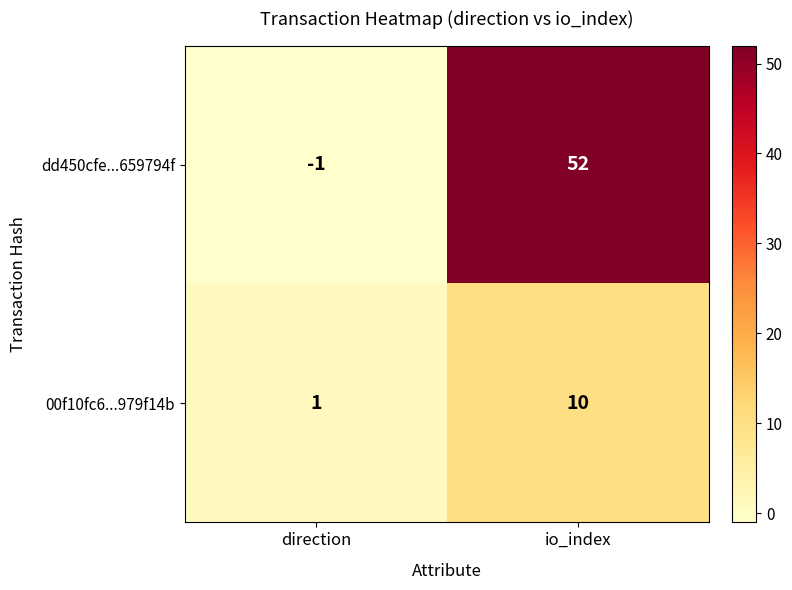

What is the difference between the maximum and minimum values in the dd450cfe...659794f series?

53